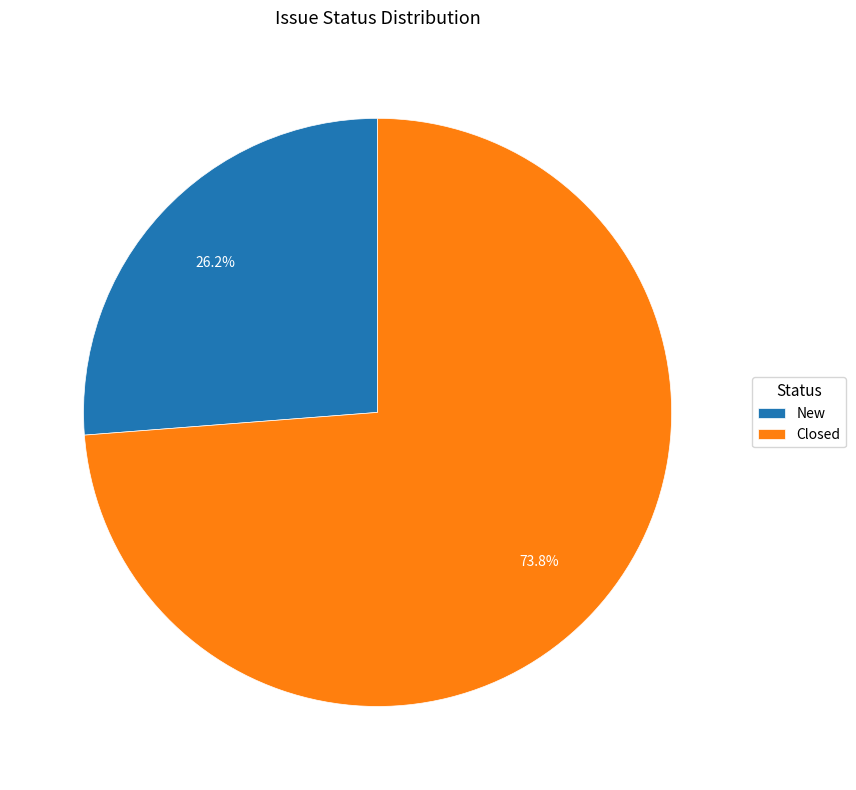

The New slice represents 26% of the pie. True or false?

True